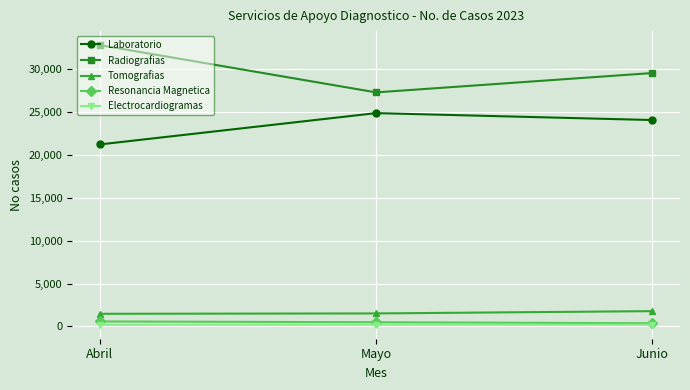

Which series has the widest spread of values?

Radiografias